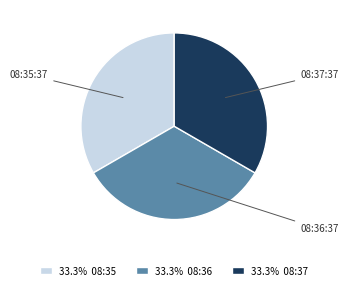

Is 33.3% 08:36 the majority of the pie?

No